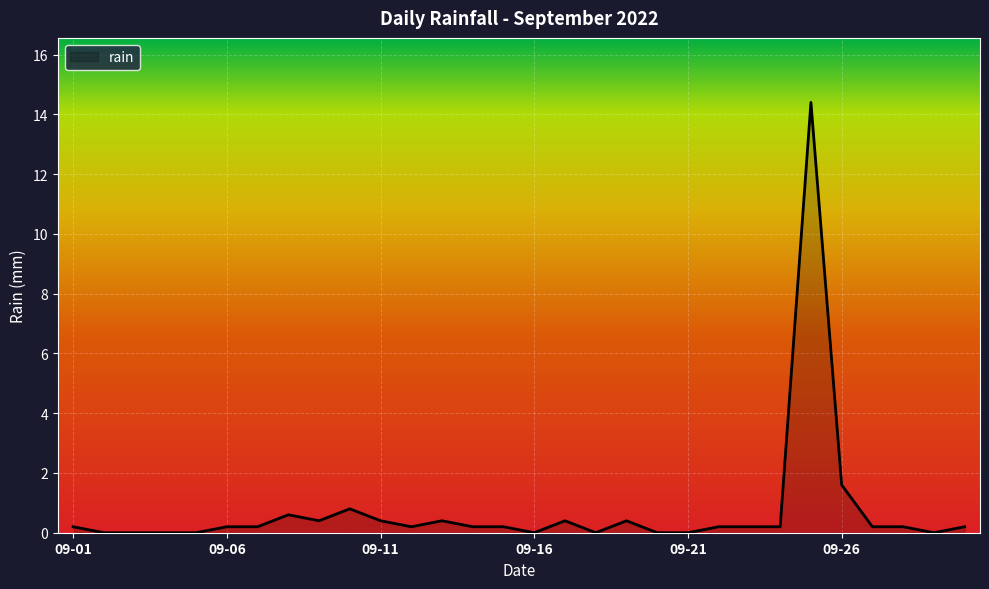

What is the maximum value shown in the chart?

14.4